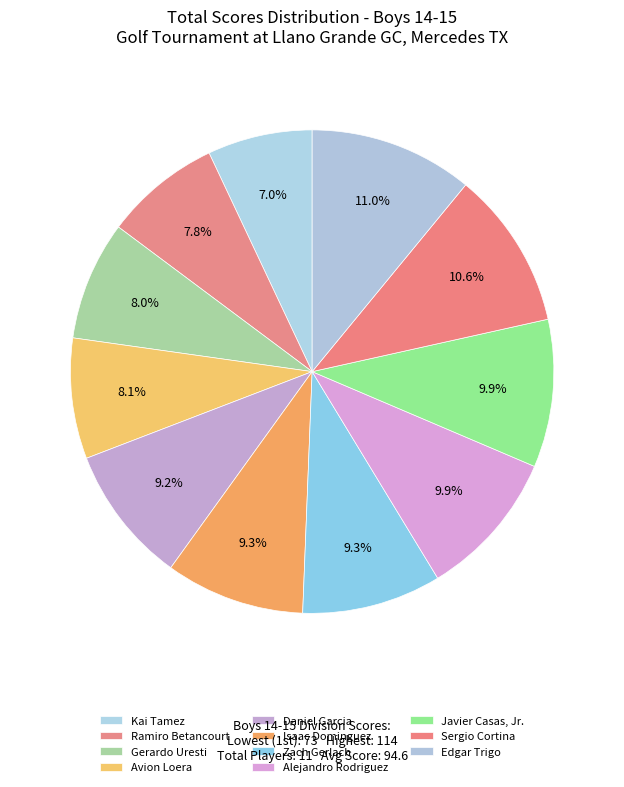

To the nearest percent, what portion does Sergio Cortina represent?

11%